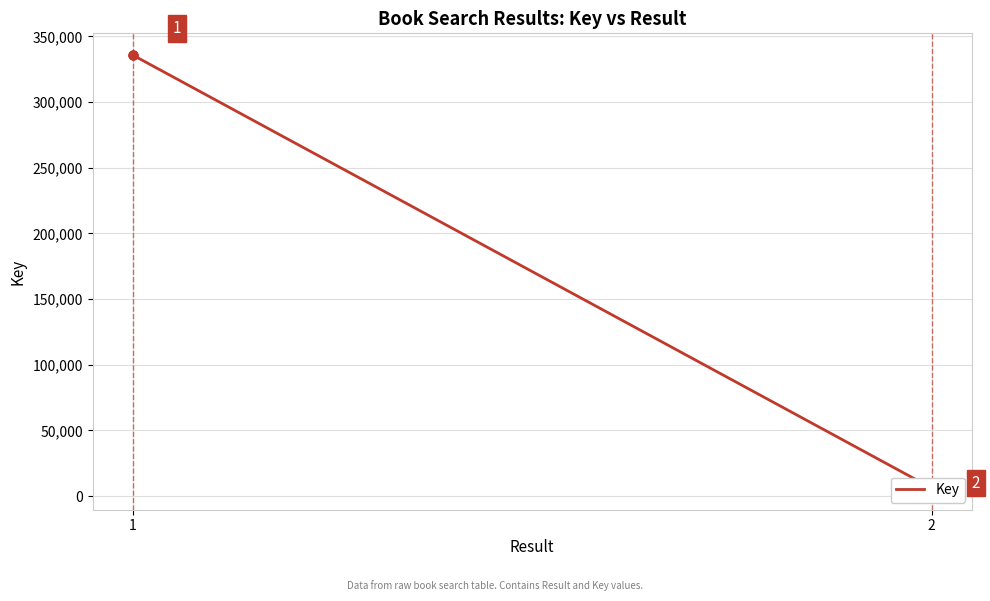

Between 1 and 2, which is larger?

1